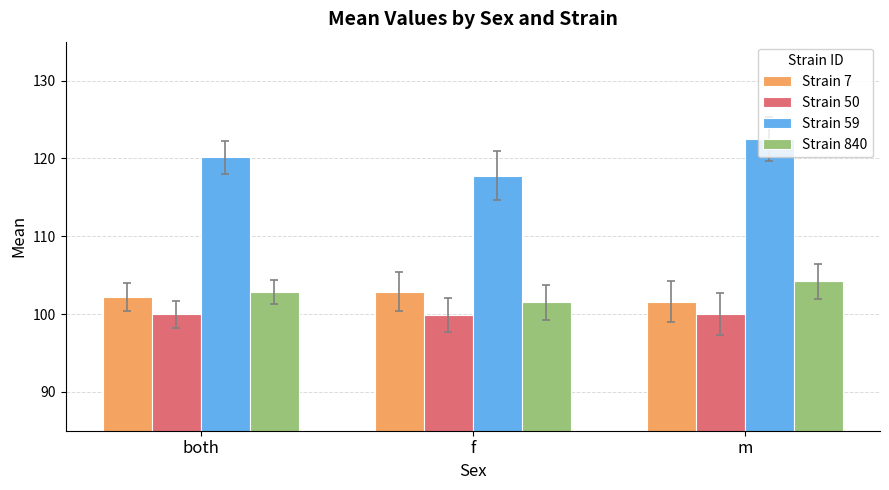

What is the difference between the maximum and minimum values in the Strain 7 series?

1.3